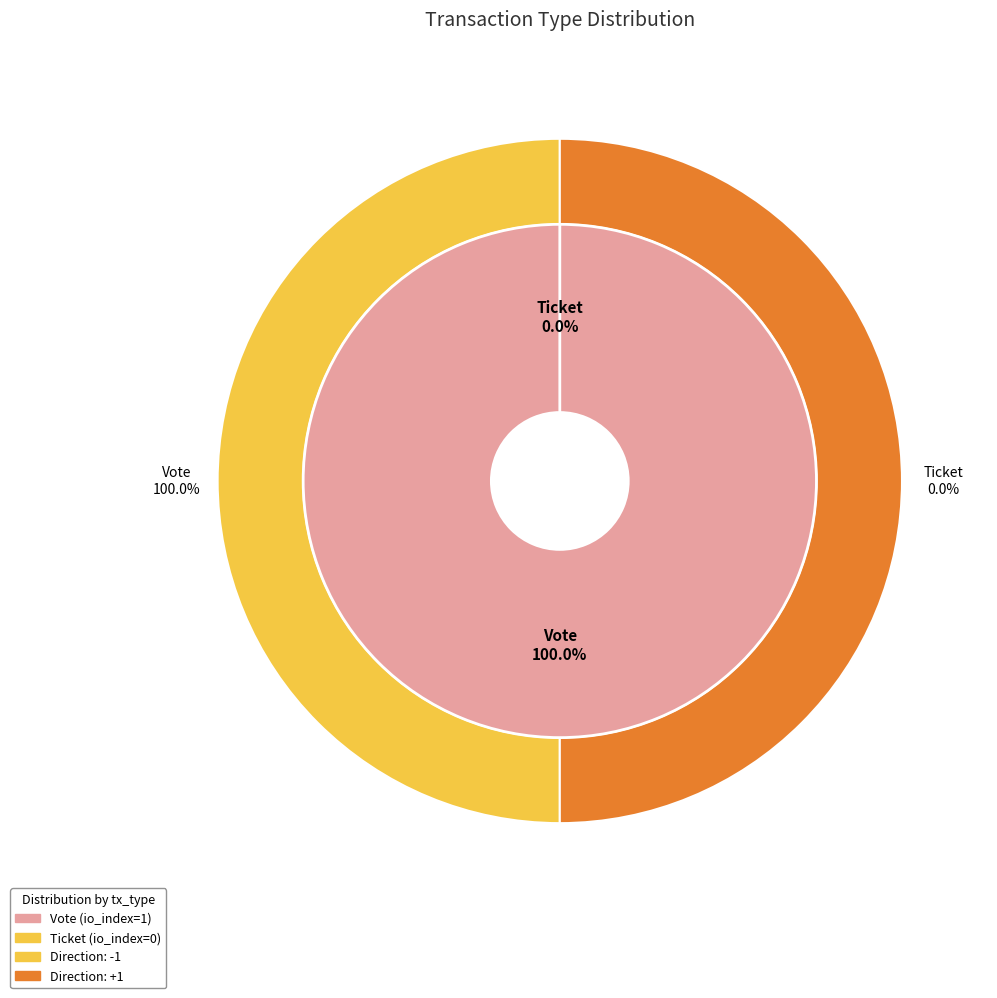

Between Ticket and Vote, which is larger?

Vote